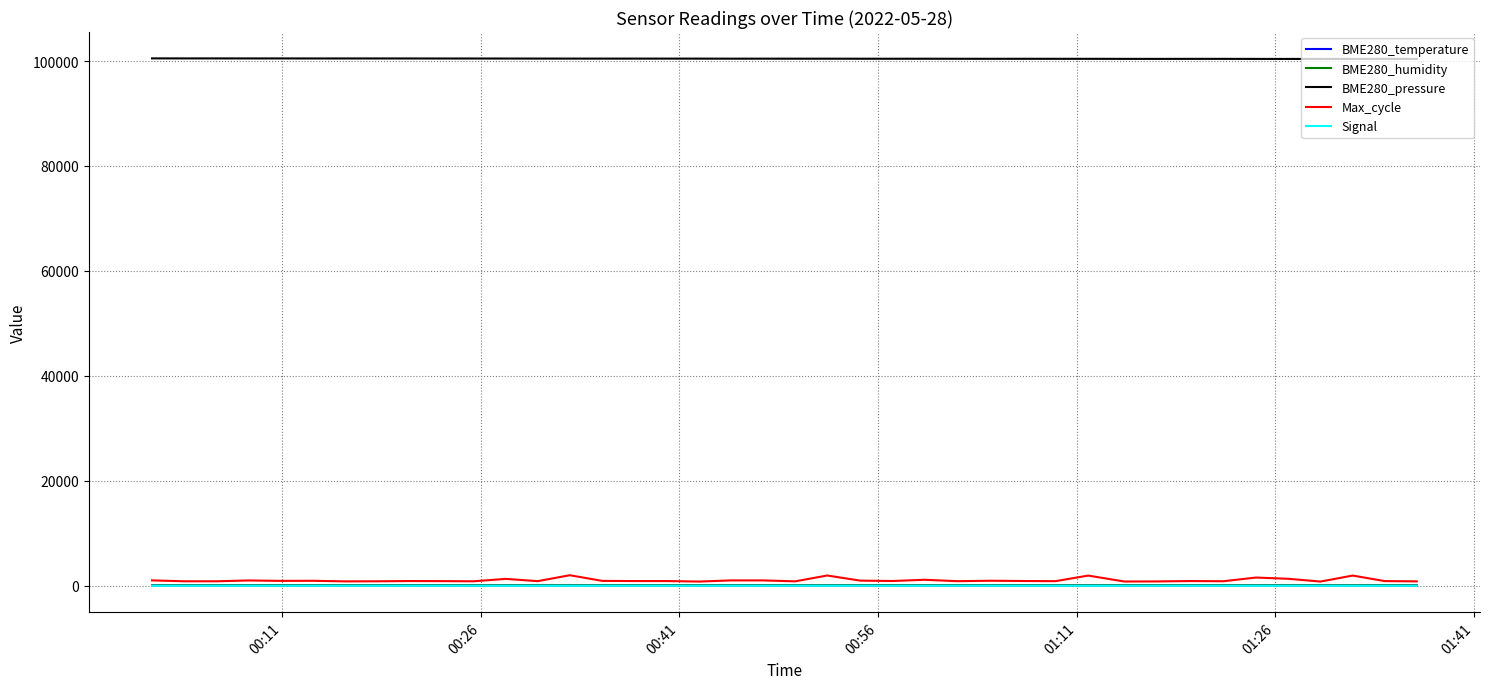

True or false: BME280_temperature has more than 2 interior local peaks.

True